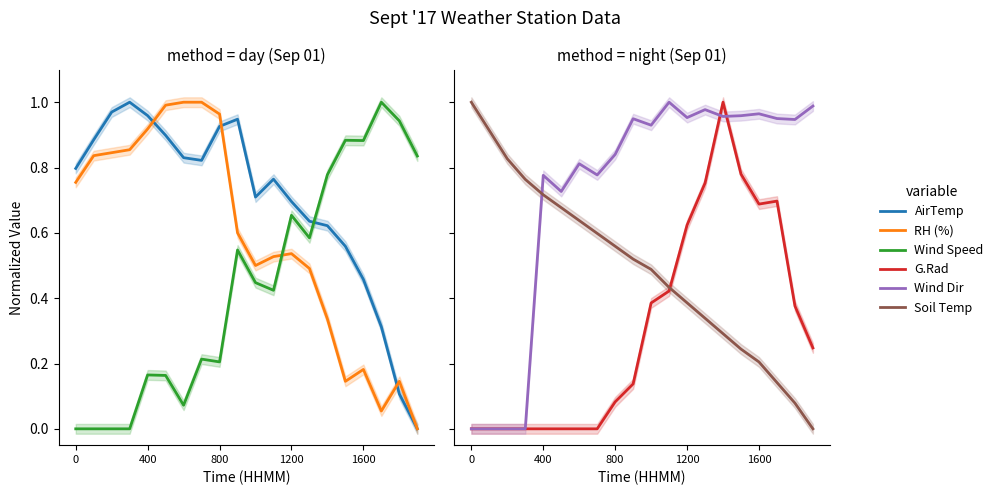

How many interior local valleys does the AirTemp series have?

2